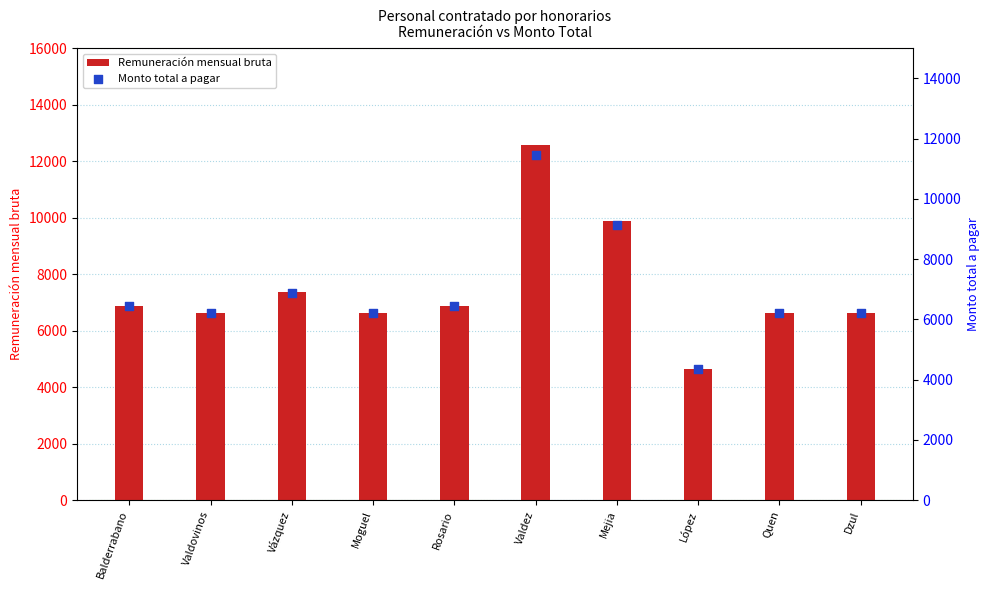

What are all the series names shown in the legend?

Remuneración mensual bruta, Monto total a pagar